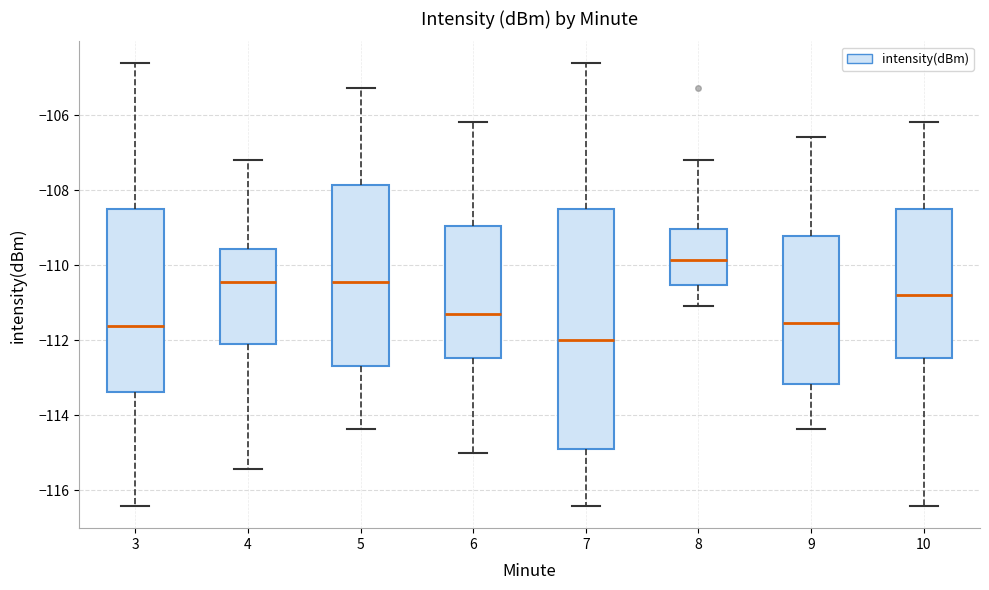

Comparing the boxes themselves (not the whiskers), which one is the tallest?

7